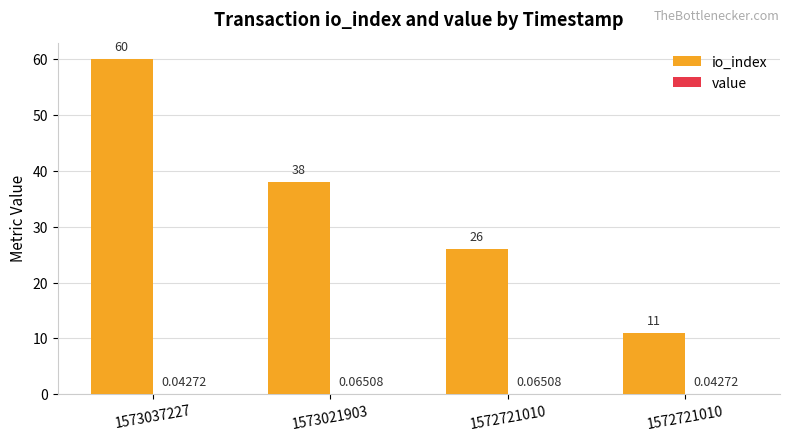

Which category has the highest value in the io_index series?

1573037227